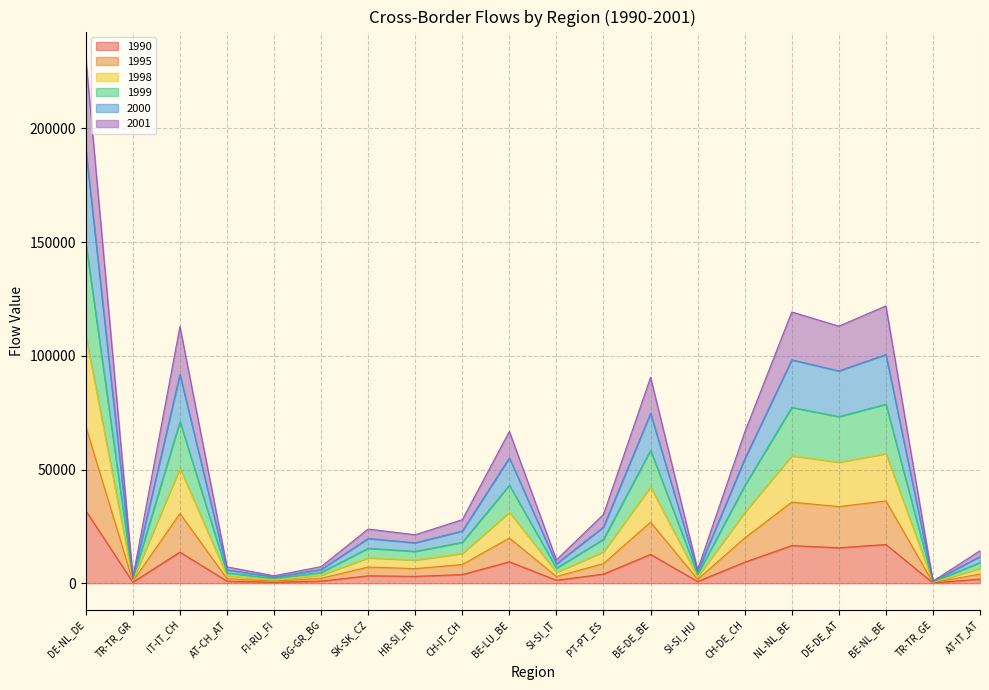

What position from the left is DE-NL_DE?

1